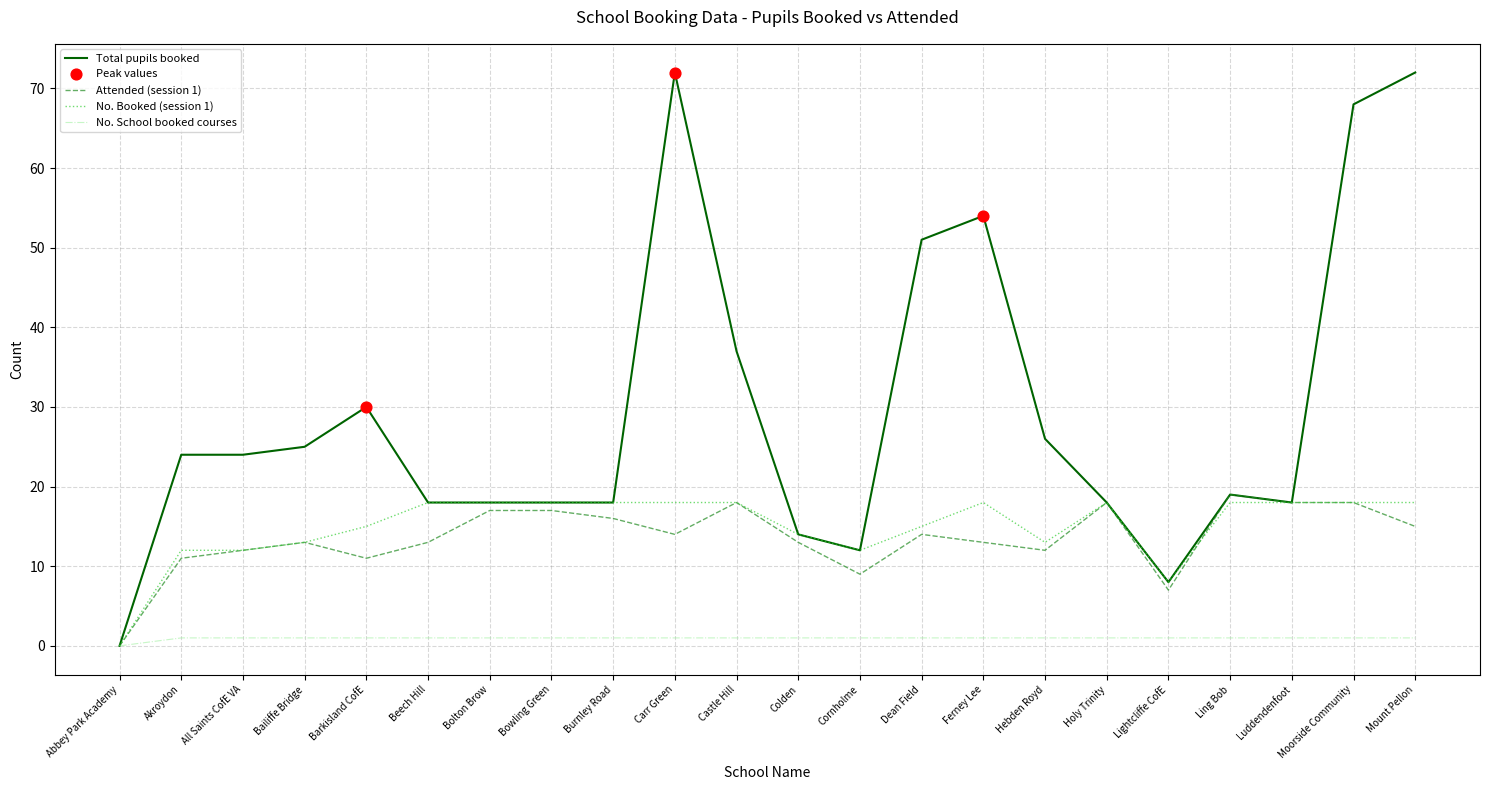

What position from the right is Abbey Park Academy?

22